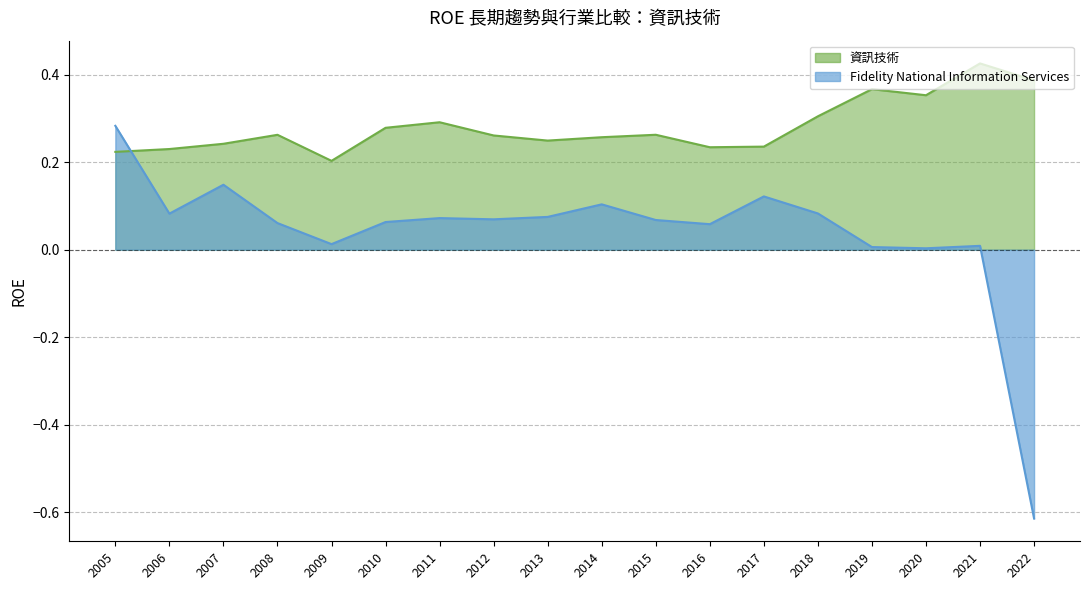

What is the sum of all 資訊技術 values?

5.1